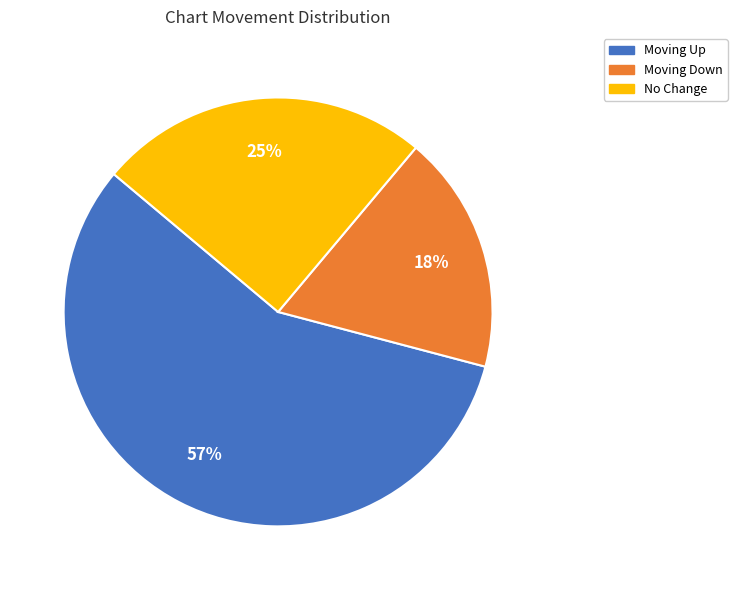

Between No Change and Moving Up, which is larger?

Moving Up